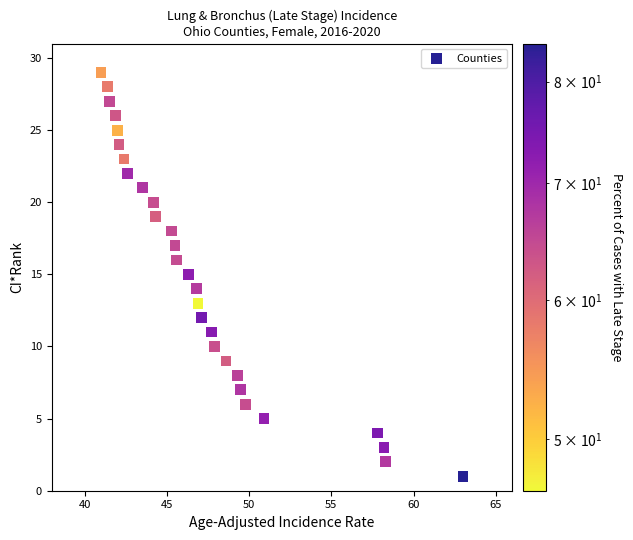

What is the range of Y values (max minus min)?

28